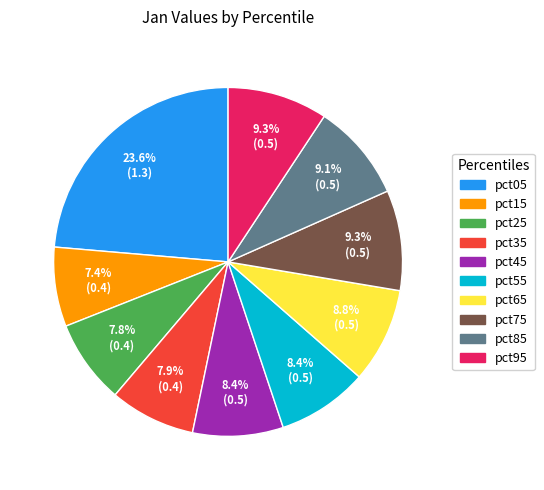

True or false: pct95 accounts for 9% of the total.

True